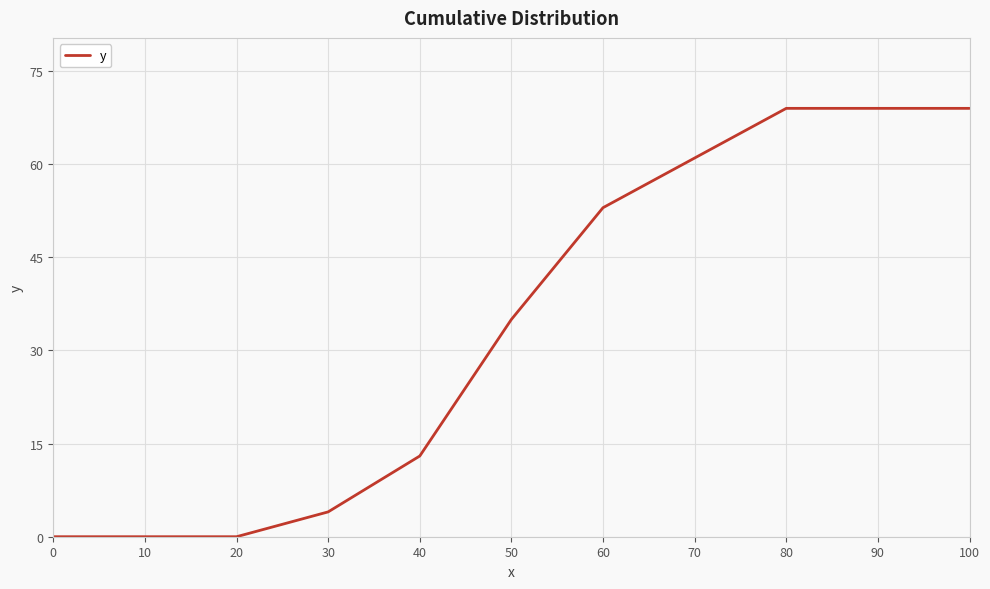

What is the sum of the values at 80 and 20?

69